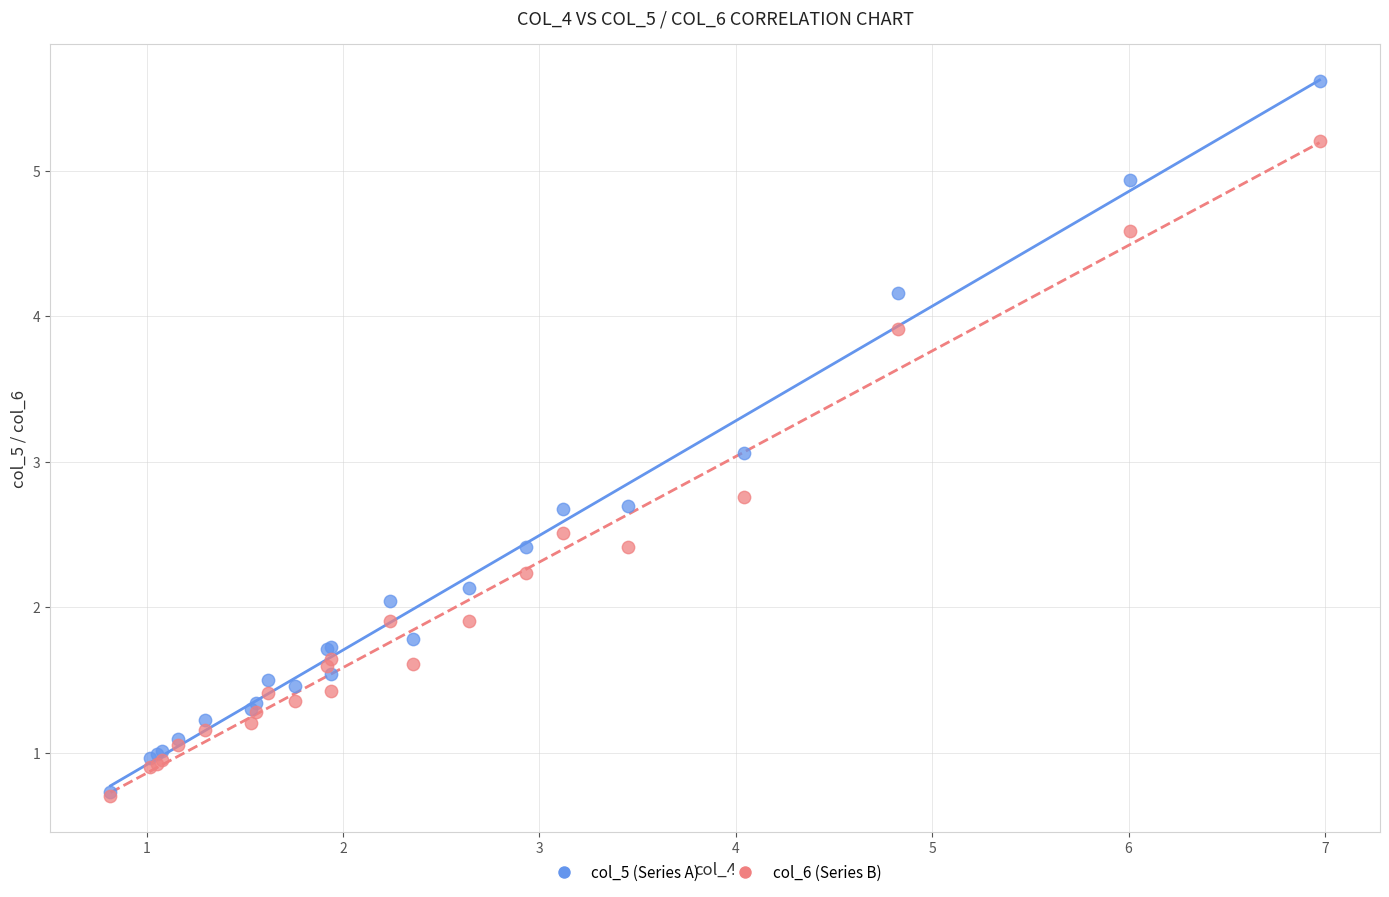

In the col_5 (Series A) series, what Y value is closest to 3?

3.1